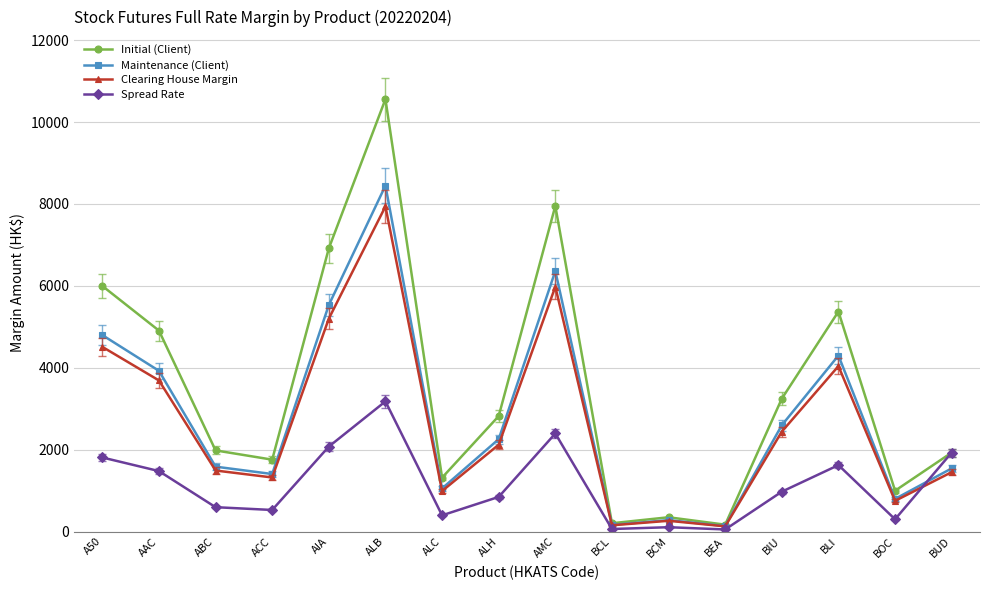

What is the total value across all series at BIU?

9254